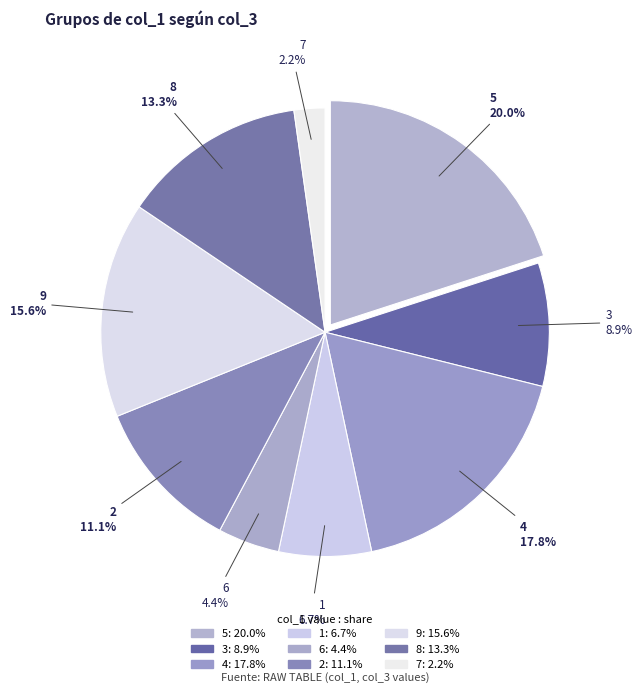

Which has a higher value, 5 or 9?

5